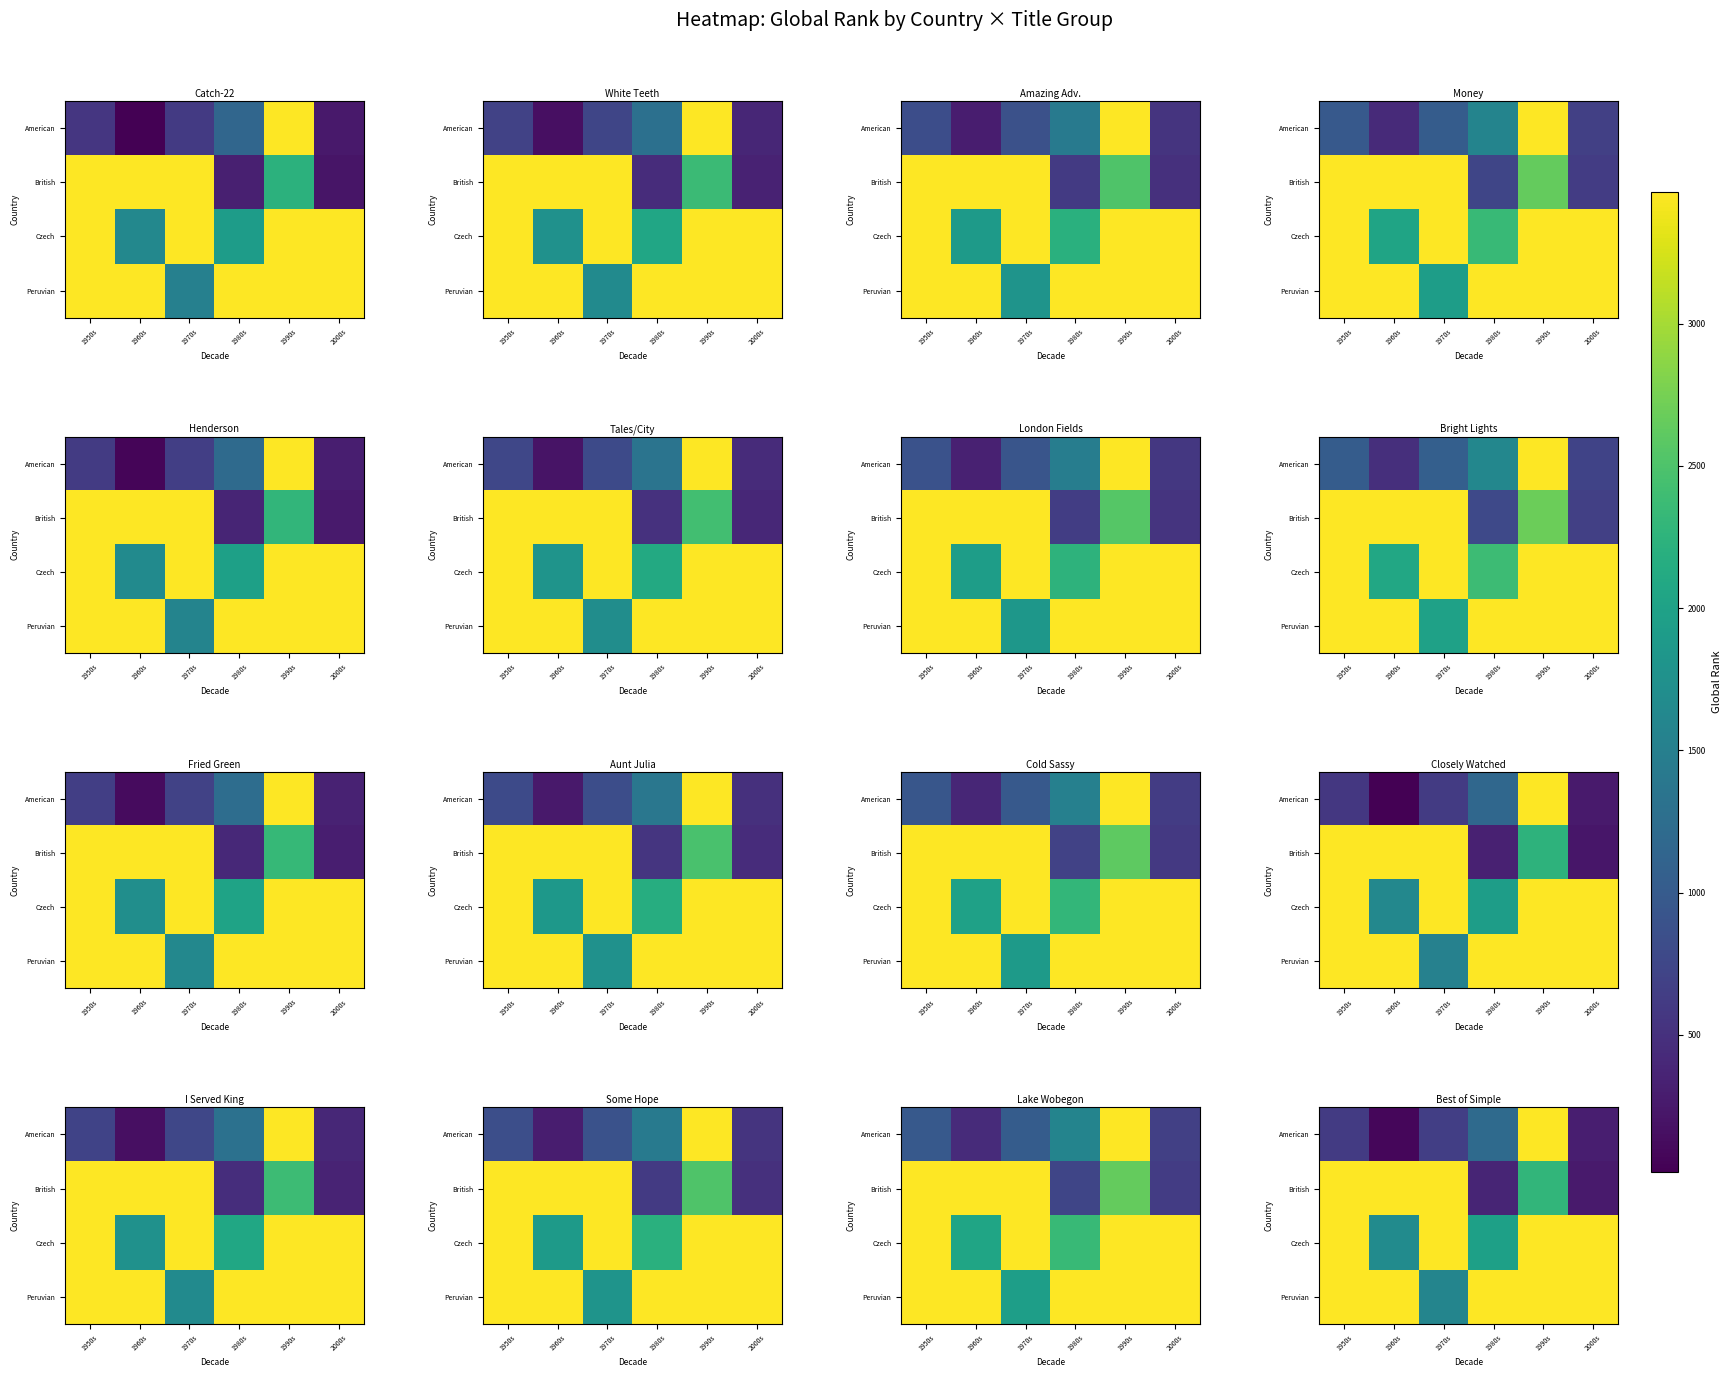

Is it true that row_0 equals 124 at 1960s?

False